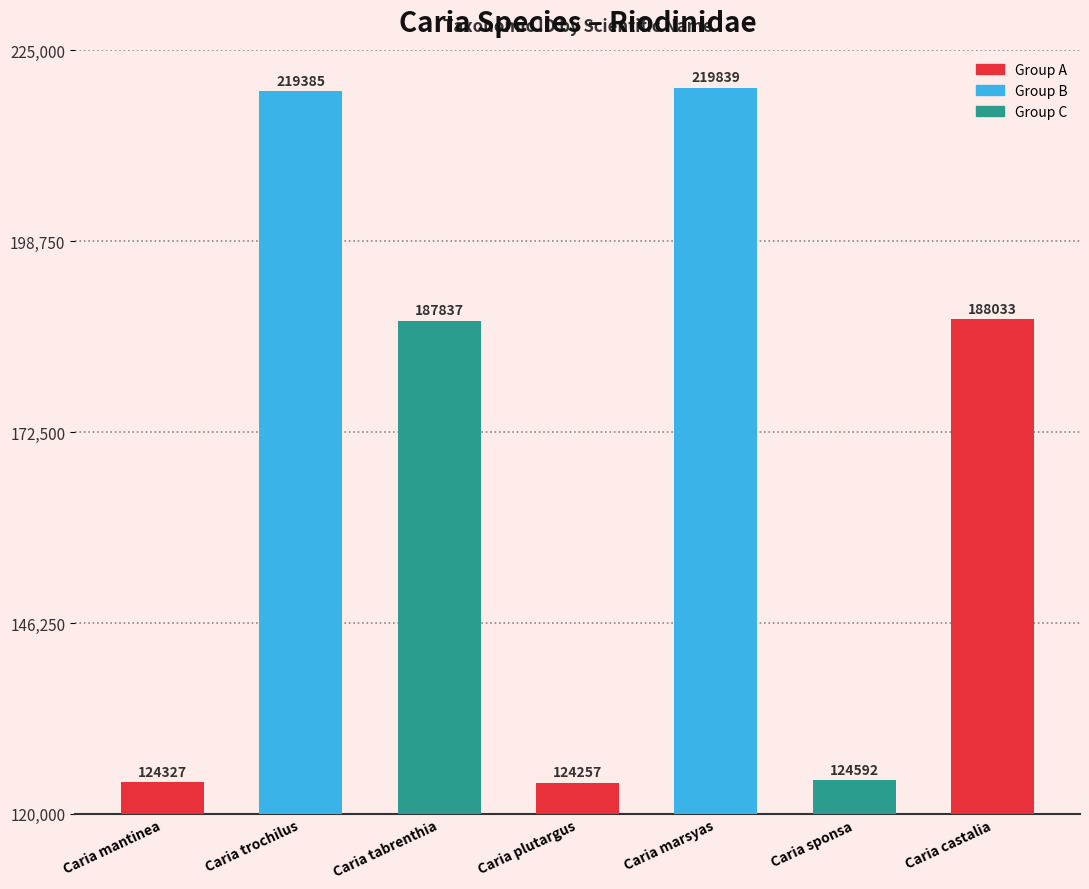

What is the difference between the second highest and second lowest values?

95058